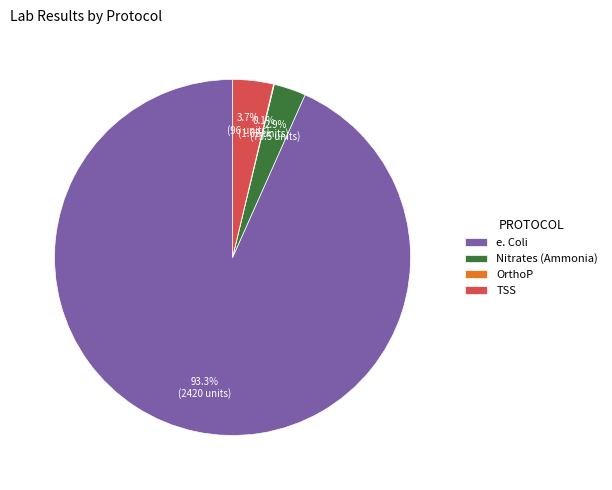

Which category has the biggest portion of the pie?

e. Coli